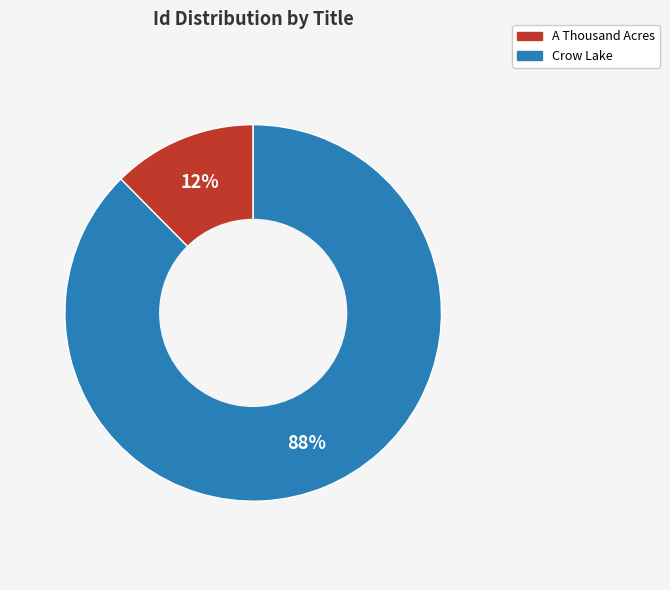

Between Crow Lake and A Thousand Acres, which is larger?

Crow Lake